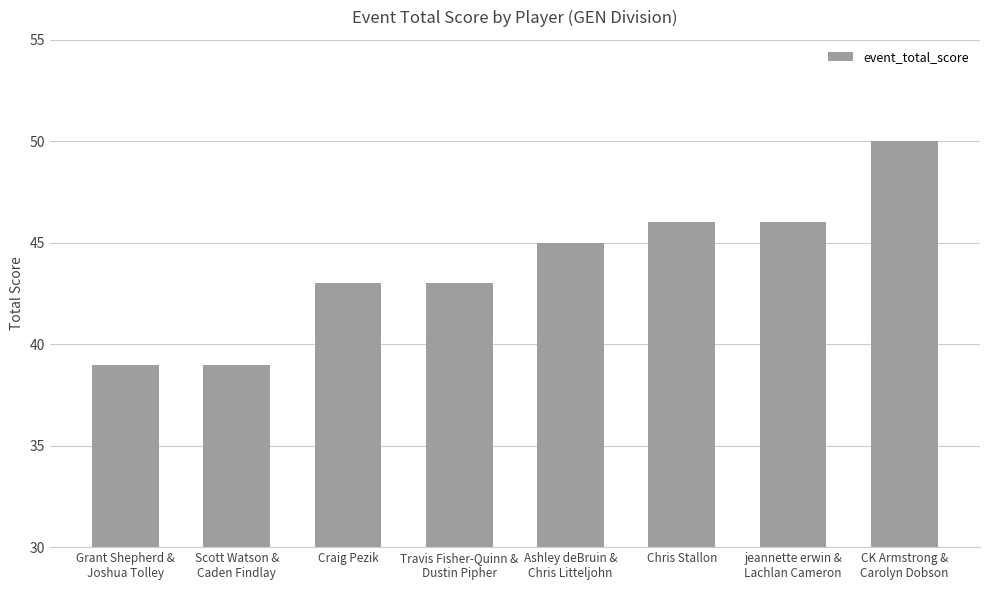

Are the bars horizontal?

No